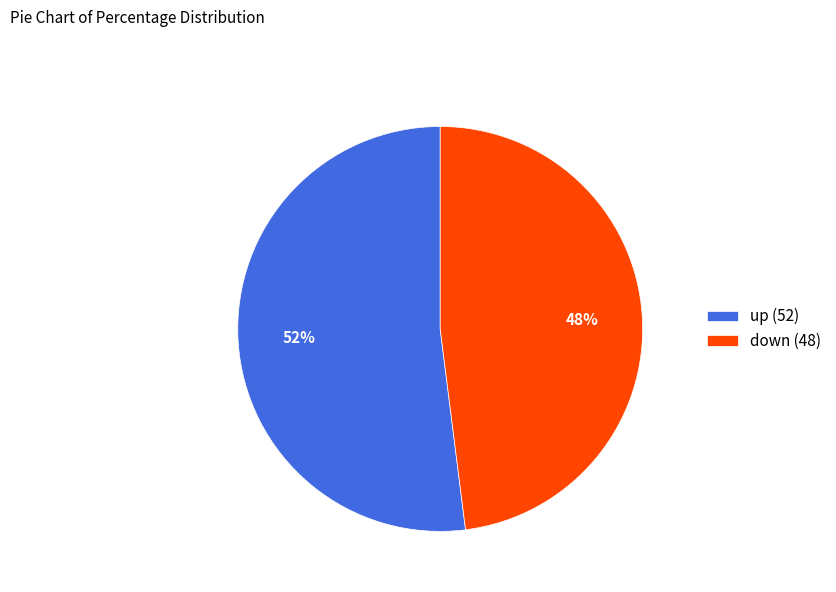

To the nearest percent, what percentage of the pie is up?

52%